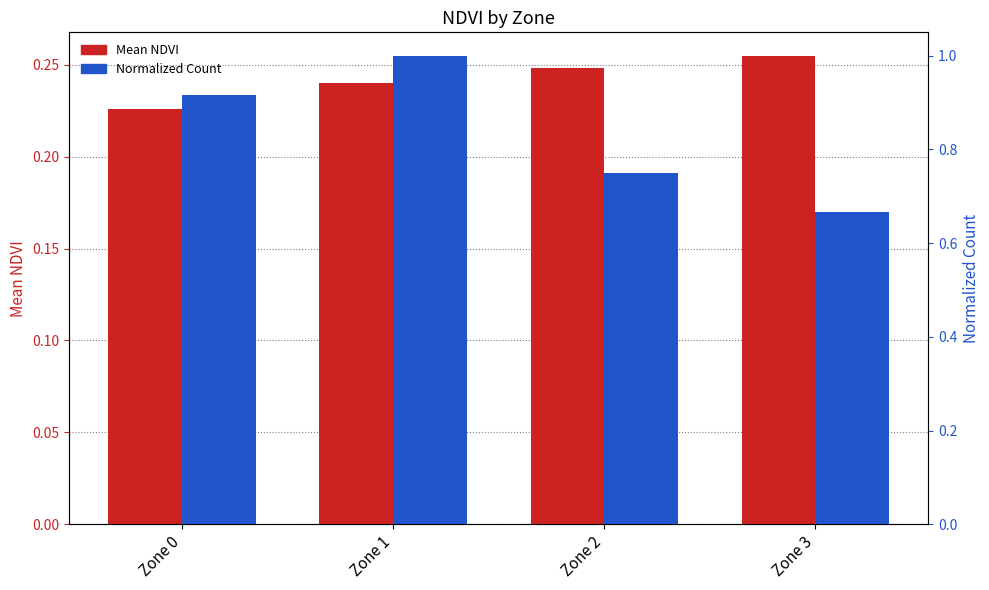

Count the number of categories in the chart.

4